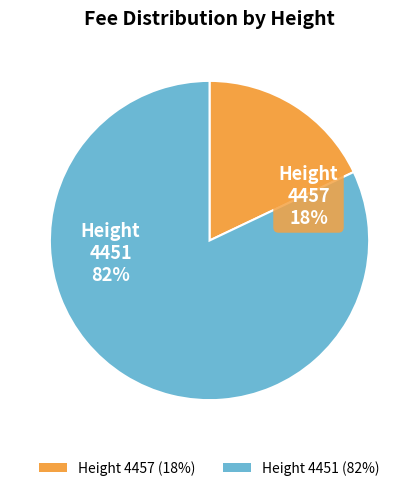

True or false: 4457 accounts for 23% of the total.

False